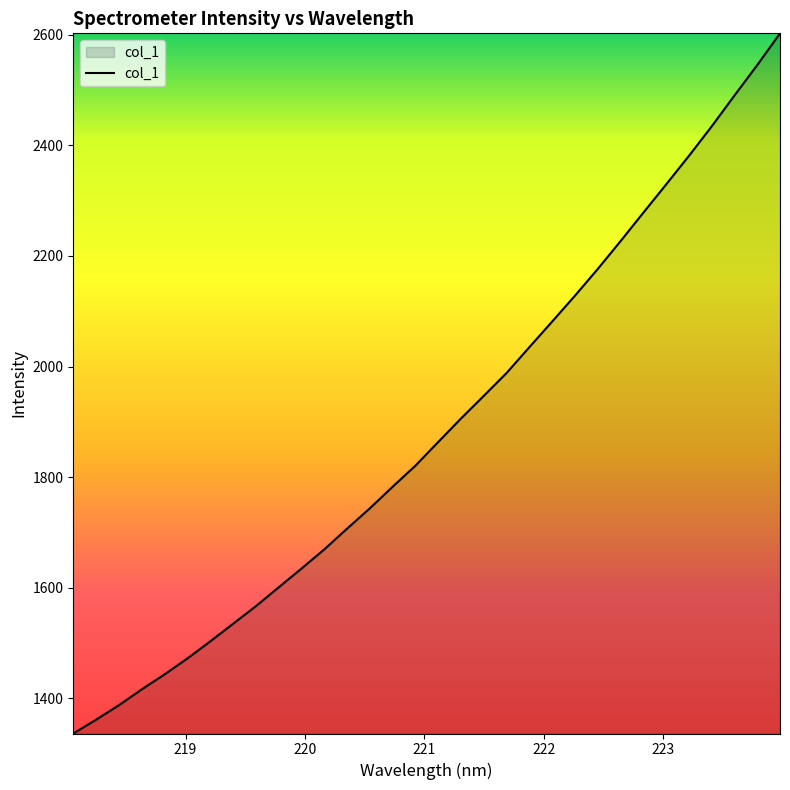

What is the difference between the maximum and minimum values?

1265.5